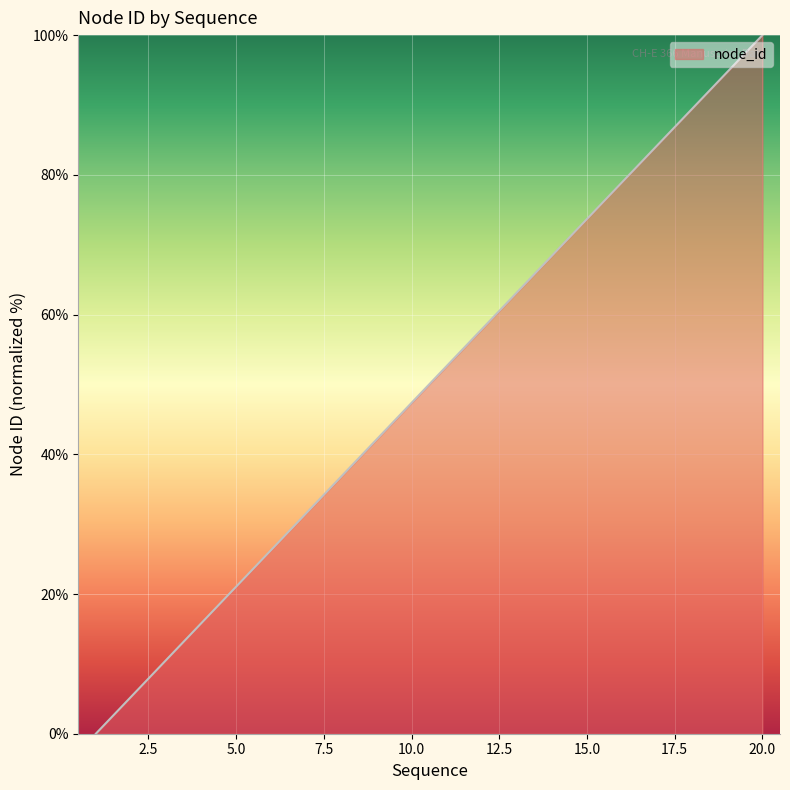

What is the difference between the maximum and minimum values?

100.0